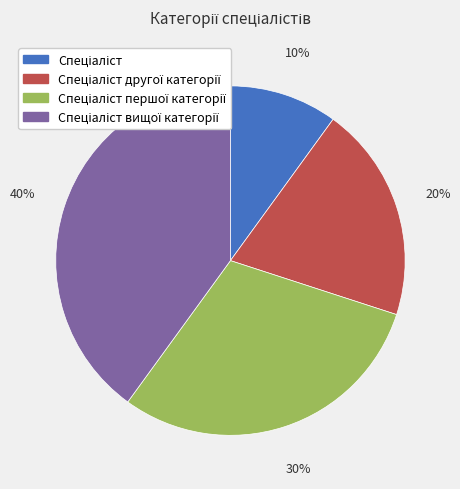

To the nearest percent, what is the average slice percentage?

25%